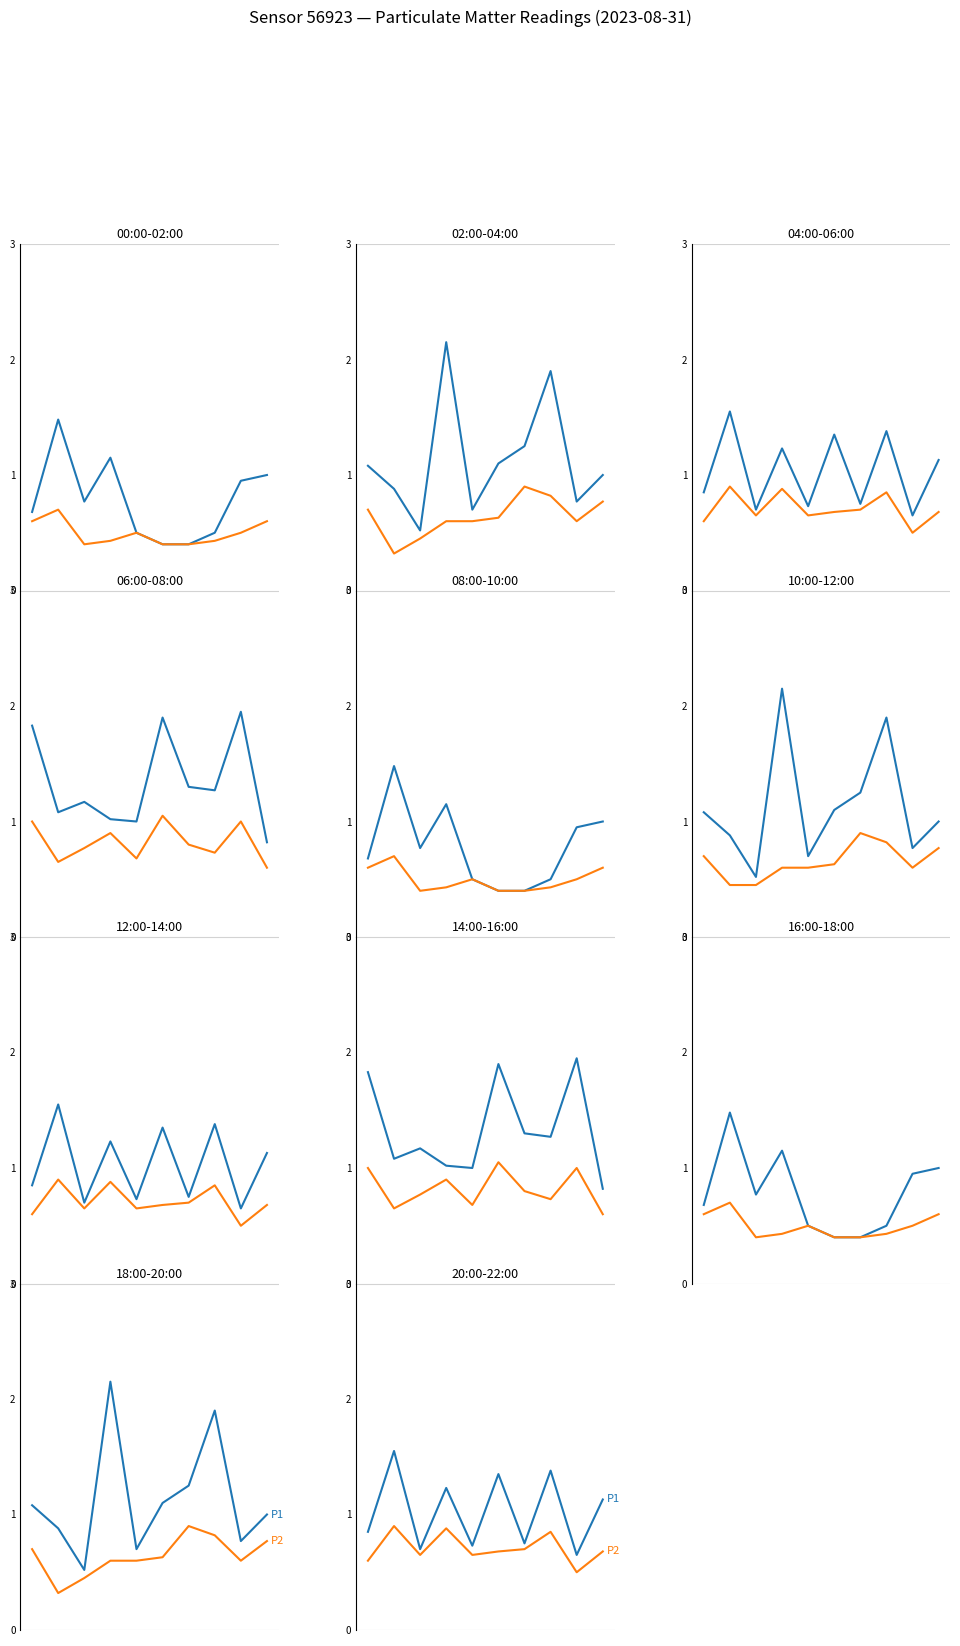

At which category does P1 reach its first local valley?

2